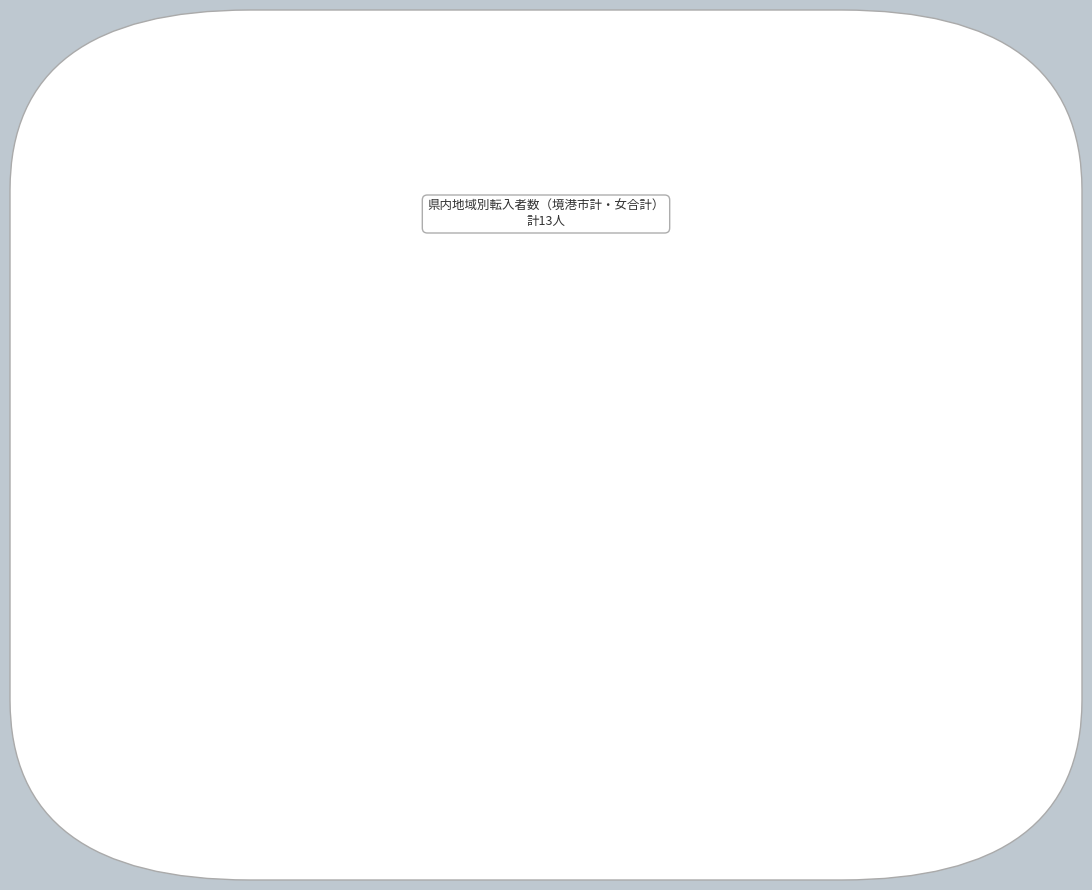

Is there a majority slice in this chart?

Yes